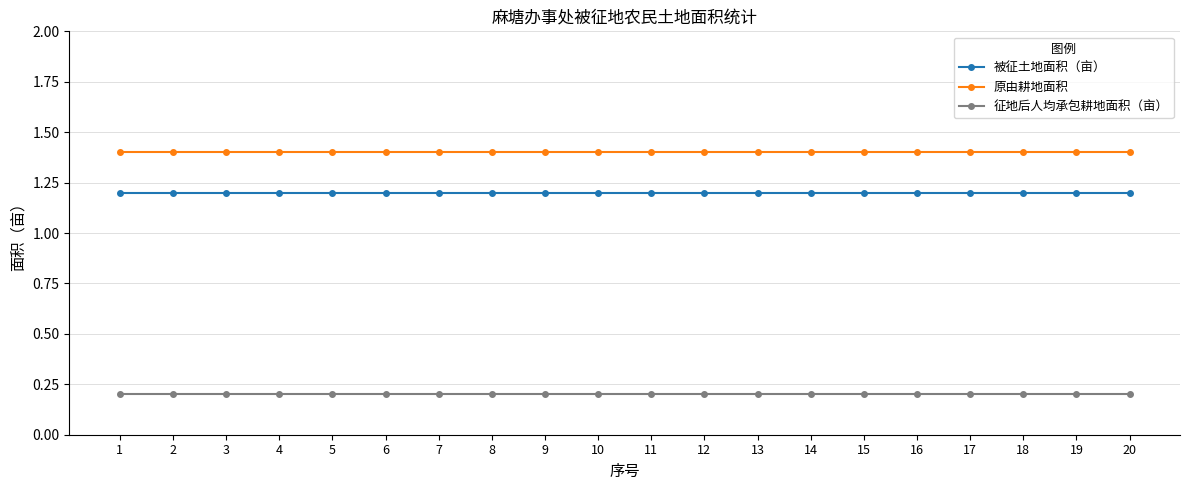

The 征地后人均承包耕地面积（亩） series shows 0.1 at 12. True or false?

False